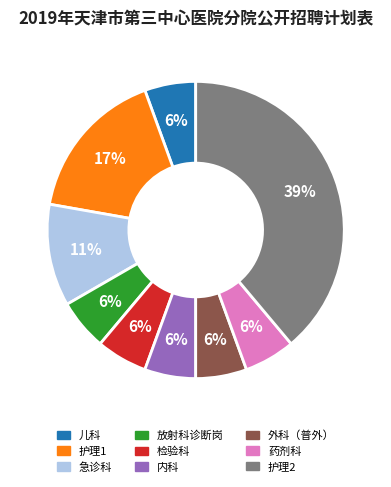

What is the largest slice in the pie chart?

护理2